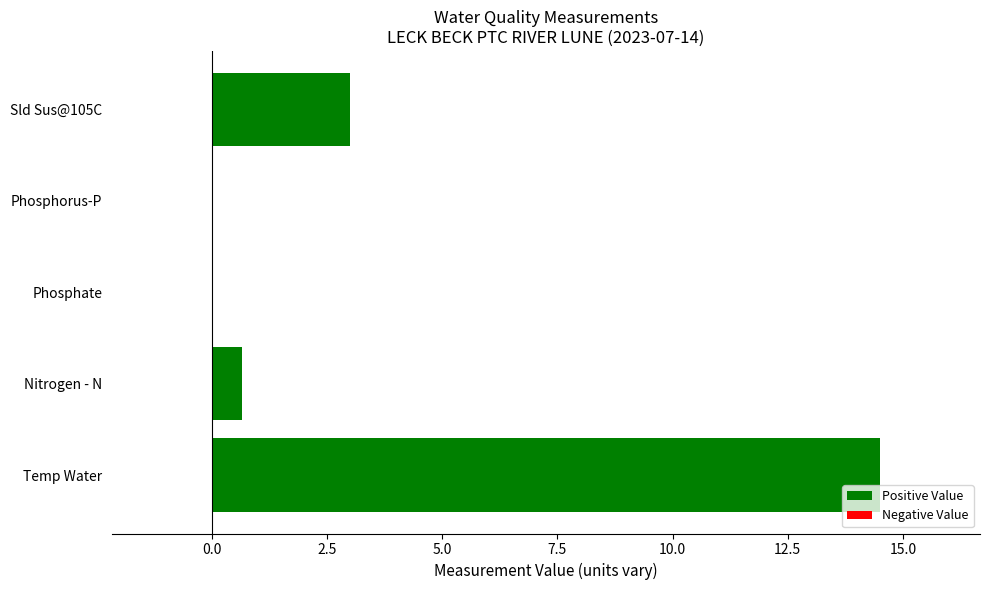

At which category does the chart reach its peak across all series?

Temp Water